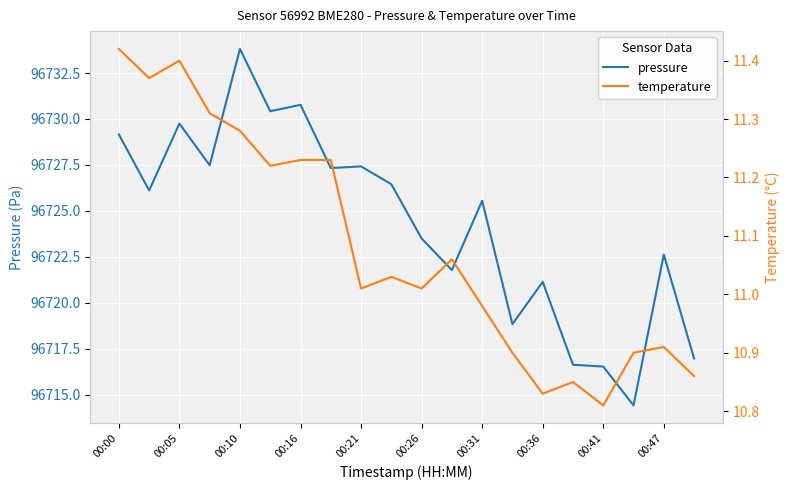

What is the maximum value for temperature?

11.4